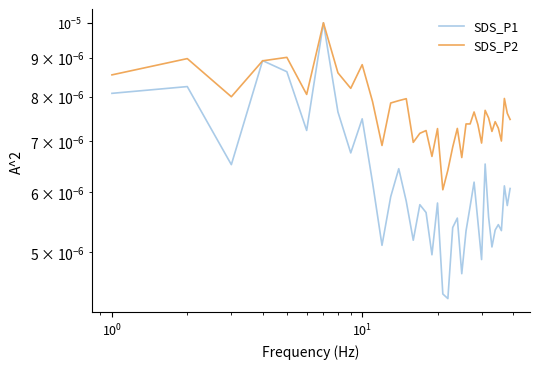

Which series has the largest total across all categories?

SDS_P2